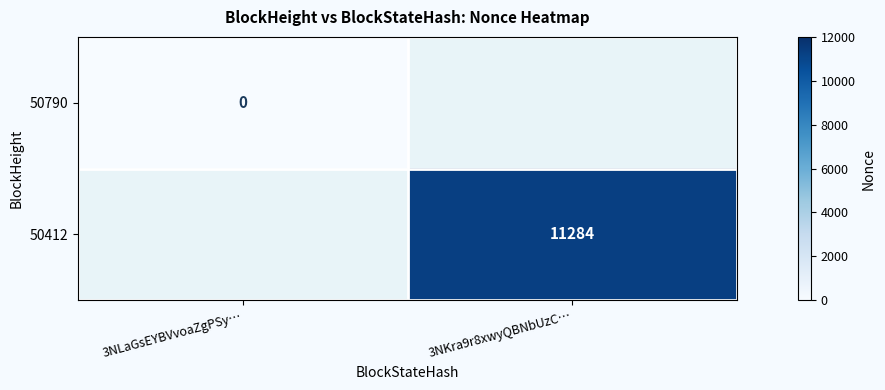

At which category does the chart reach its minimum across all series?

3NLaGsEYBVvoaZgPSy…